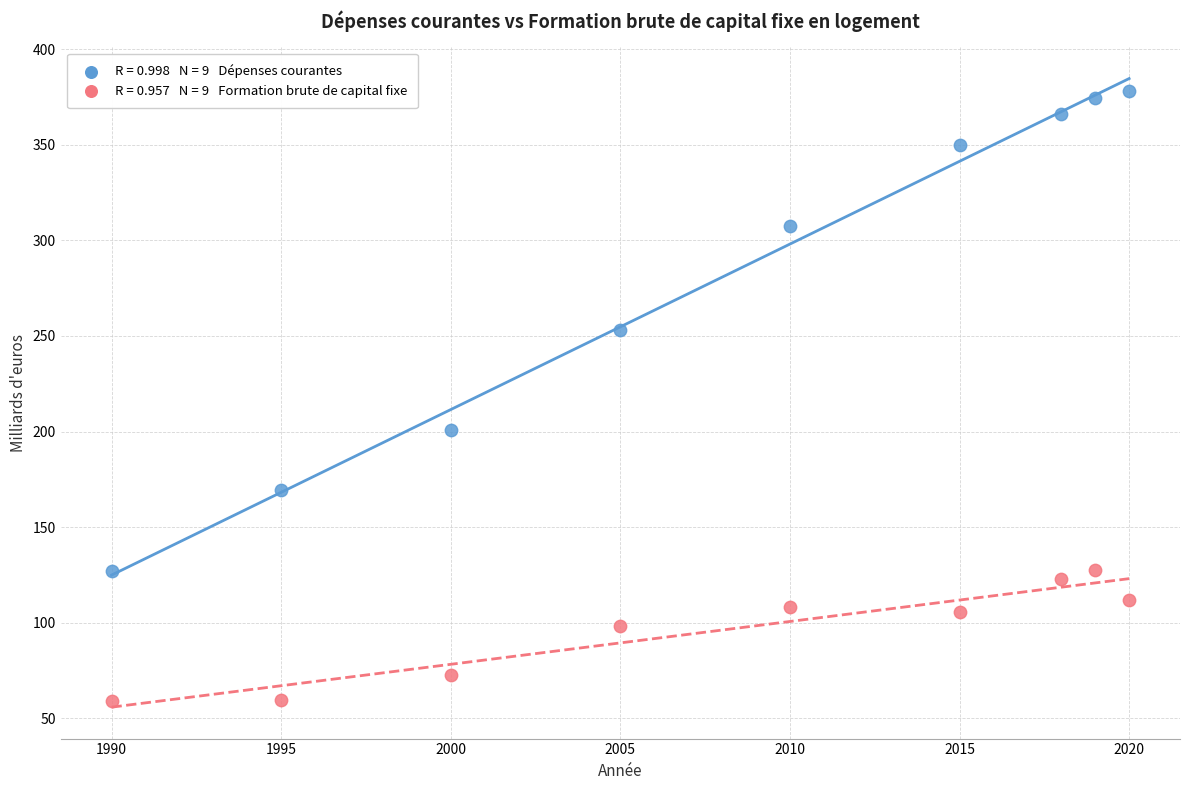

Across all series, what Y value is closest to 218?

200.9